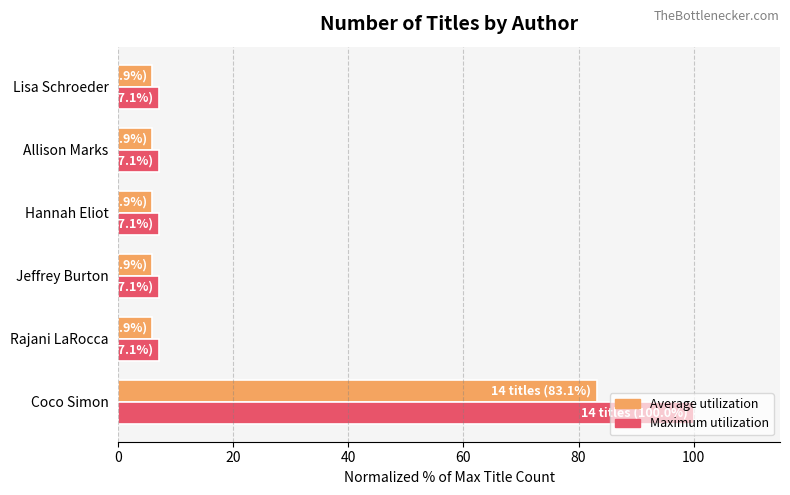

What is the spread (max minus min) of values at Coco Simon?

16.9